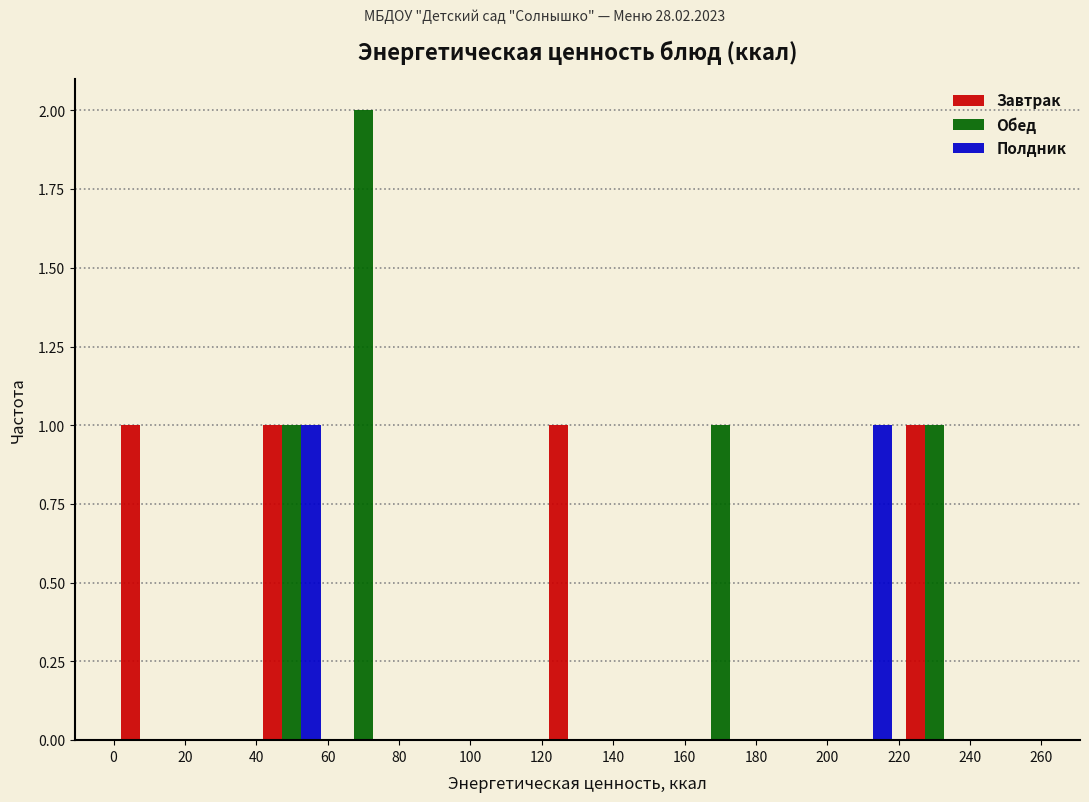

Reading left to right, list every range on the x-axis with the height of the bar of each series over it. The values are not printed on the chart, so give them approximately, as read against the axis.

0 to 20: Завтрак=1	Обед=0	Полдник=0
20 to 40: Завтрак=0	Обед=0	Полдник=0
40 to 60: Завтрак=1	Обед=1	Полдник=1
60 to 80: Завтрак=0	Обед=2	Полдник=0
80 to 100: Завтрак=0	Обед=0	Полдник=0
100 to 120: Завтрак=0	Обед=0	Полдник=0
120 to 140: Завтрак=1	Обед=0	Полдник=0
140 to 160: Завтрак=0	Обед=0	Полдник=0
160 to 180: Завтрак=0	Обед=1	Полдник=0
180 to 200: Завтрак=0	Обед=0	Полдник=0
200 to 220: Завтрак=0	Обед=0	Полдник=1
220 to 240: Завтрак=1	Обед=1	Полдник=0
240 to 260: Завтрак=0	Обед=0	Полдник=0